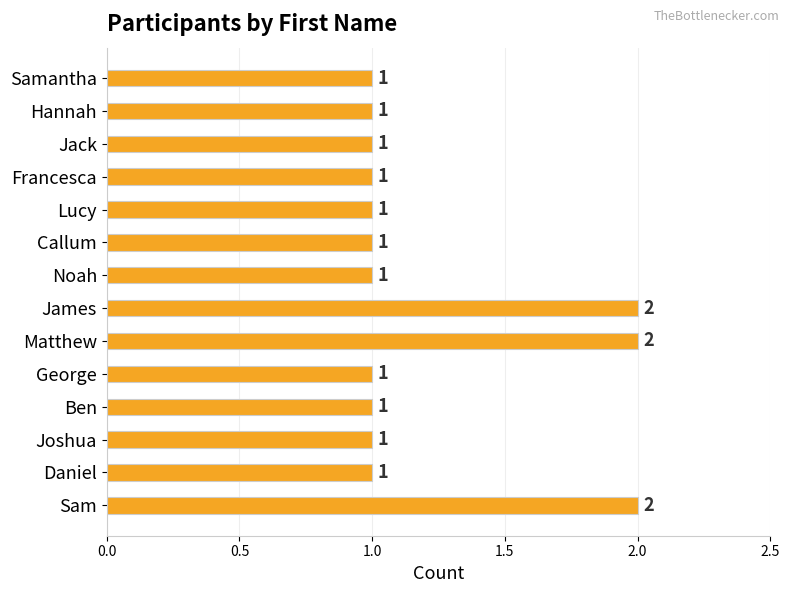

Between Matthew and Lucy, which is larger?

Matthew